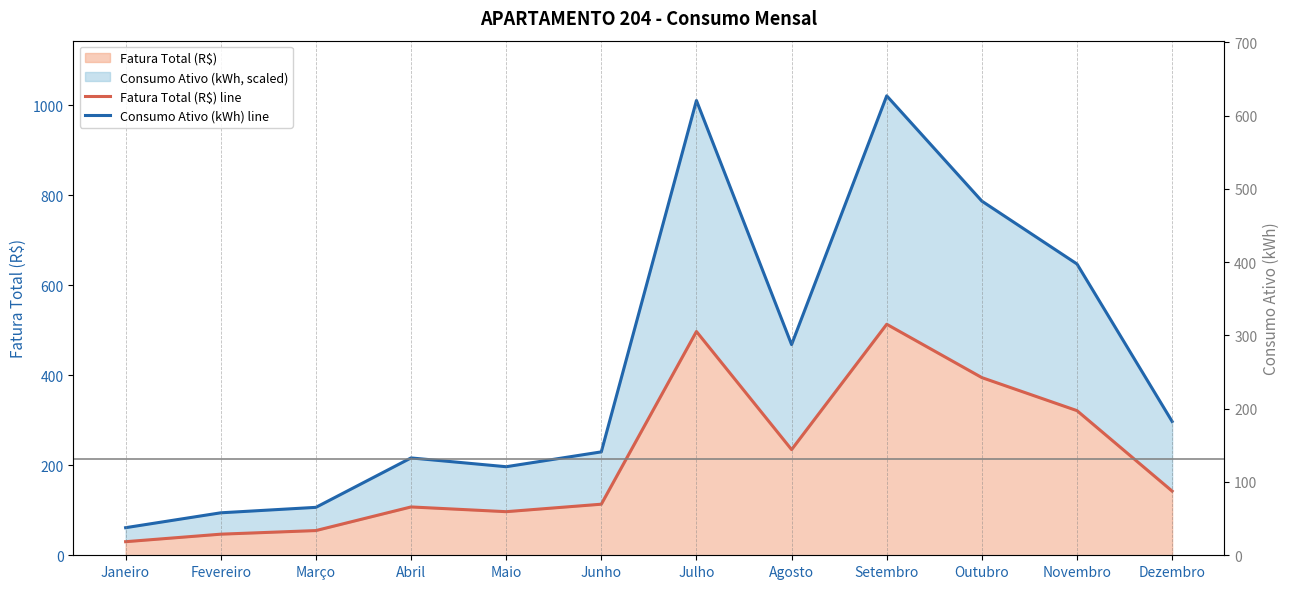

Reading right to left, extract all data points from this chart.

Fatura Total (R$) line: Dezembro=142.6	Novembro=321.4	Outubro=394.8	Setembro=513.4	Agosto=234.8	Julho=497.2	Junho=113.5	Maio=96.9	Abril=107.4	Março=54.9	Fevereiro=46.9	Janeiro=30.2
Consumo Ativo (kWh) line: Dezembro=297.3	Novembro=647.2	Outubro=787.0	Setembro=1021.0	Agosto=468.2	Julho=1010.6	Junho=229.8	Maio=196.8	Abril=216.3	Março=106.5	Fevereiro=94.4	Janeiro=61.3